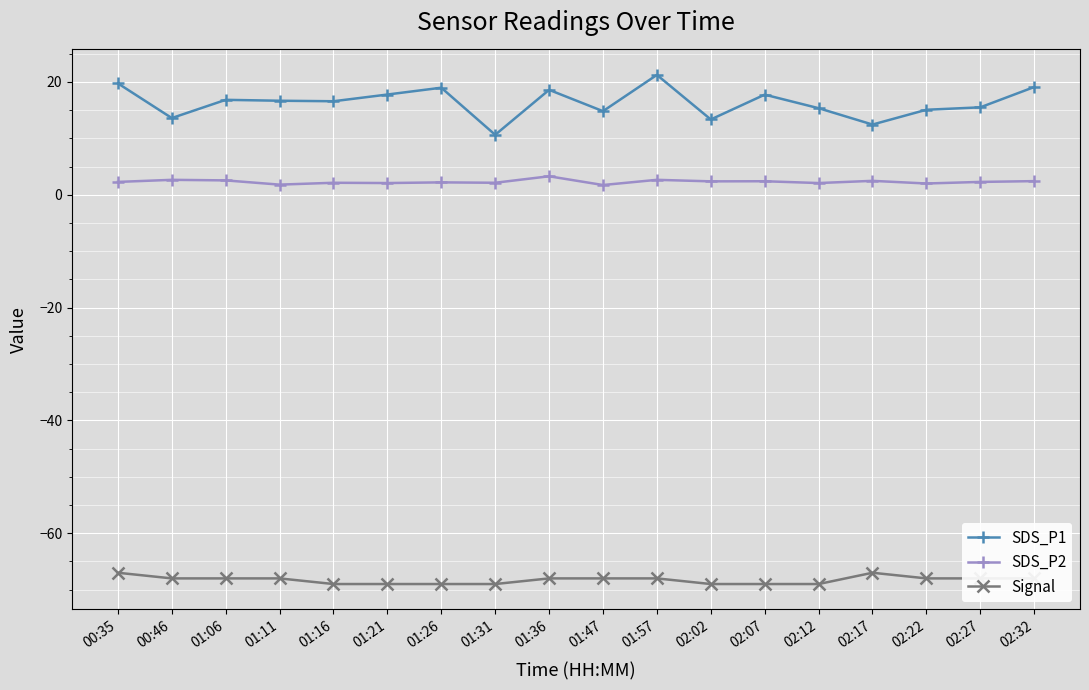

What is the difference between the maximum and minimum values in the Signal series?

2.0